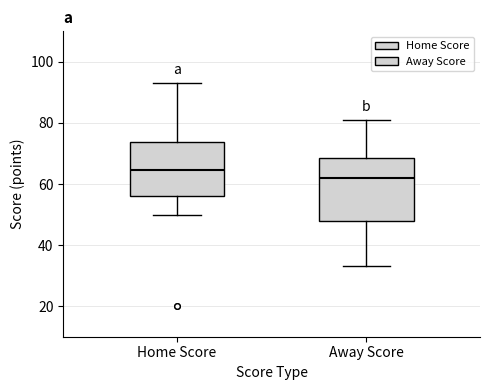

Where is the lower edge of the box for Away Score on the y-axis? The values are not printed on the chart, so give them approximately, as read against the axis.

48